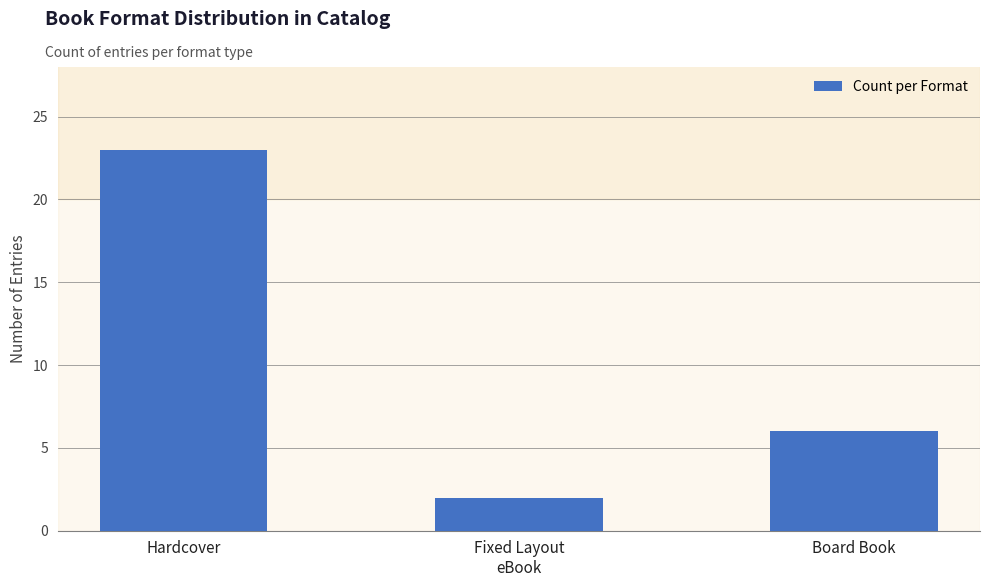

List the labels in order of value, largest first.

Hardcover, Board Book, Fixed Layout
eBook